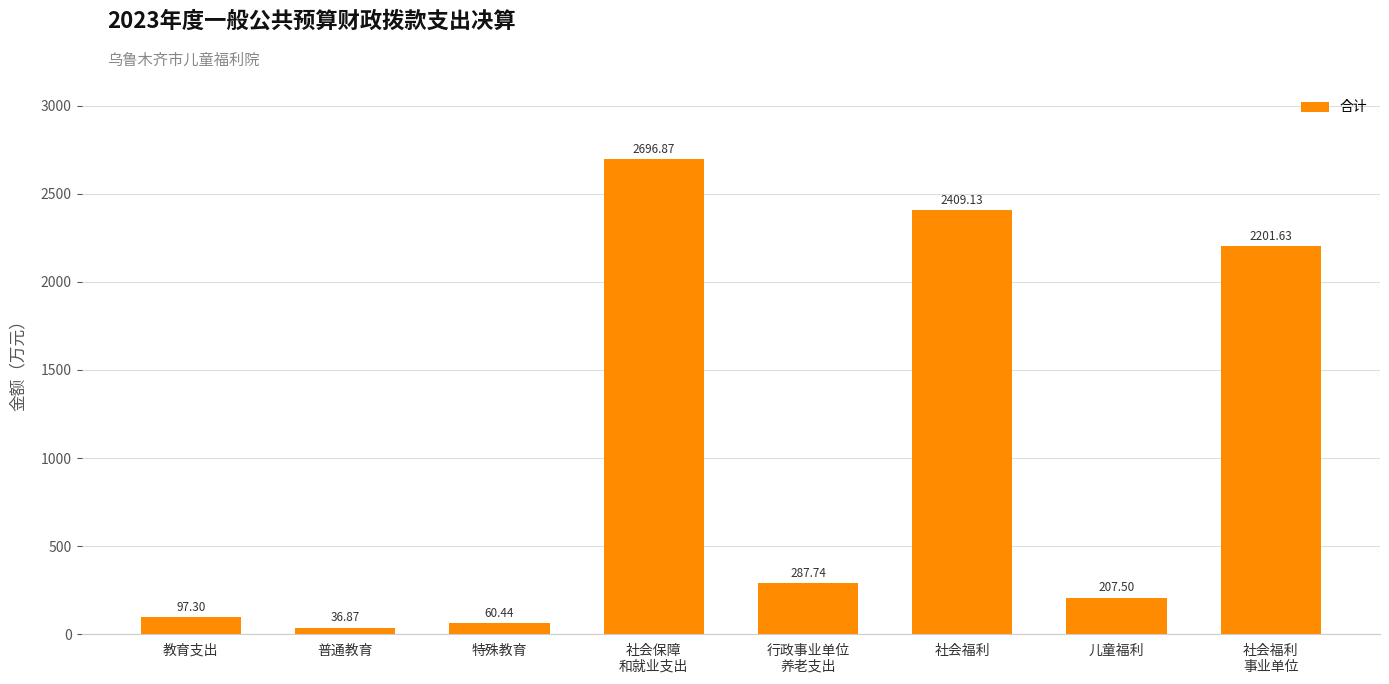

True or false: the data shows 93.0 at 行政事业单位
养老支出.

False